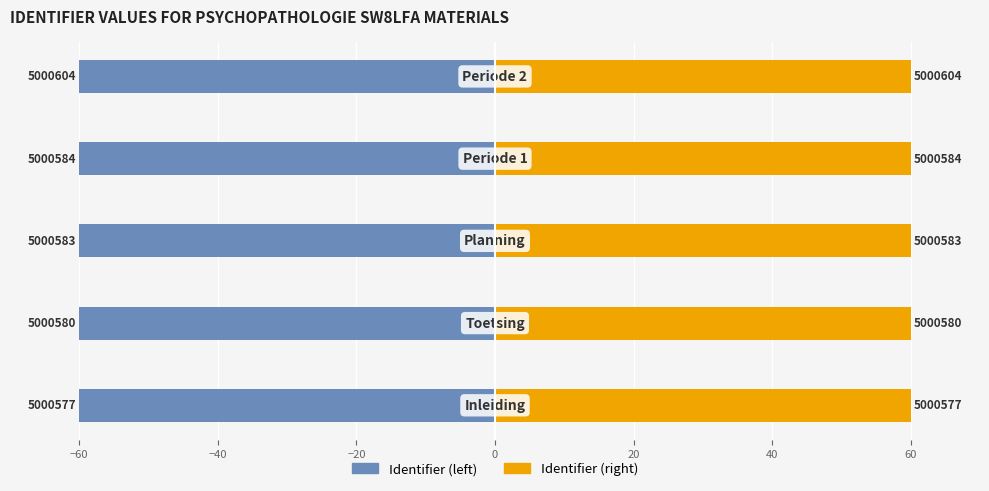

What is the average value of the Identifier (left) series?

-60.0